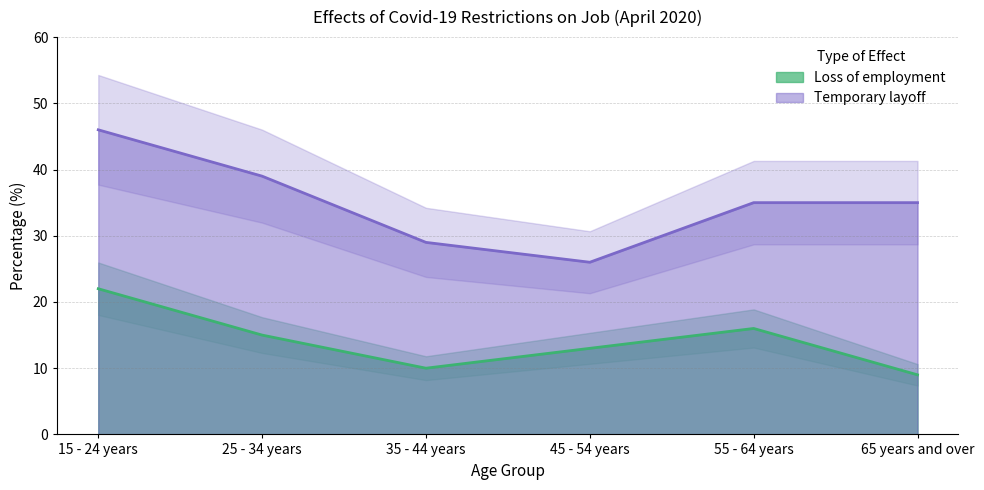

At how many categories does at least one series exceed 14?

6